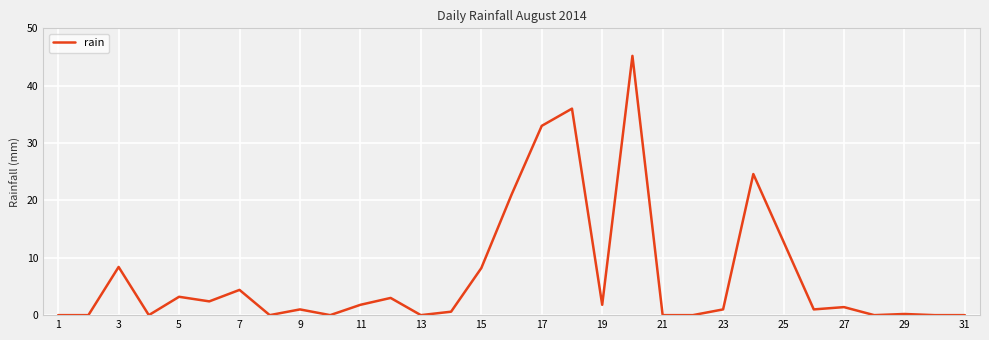

What is the greatest value displayed?

45.2